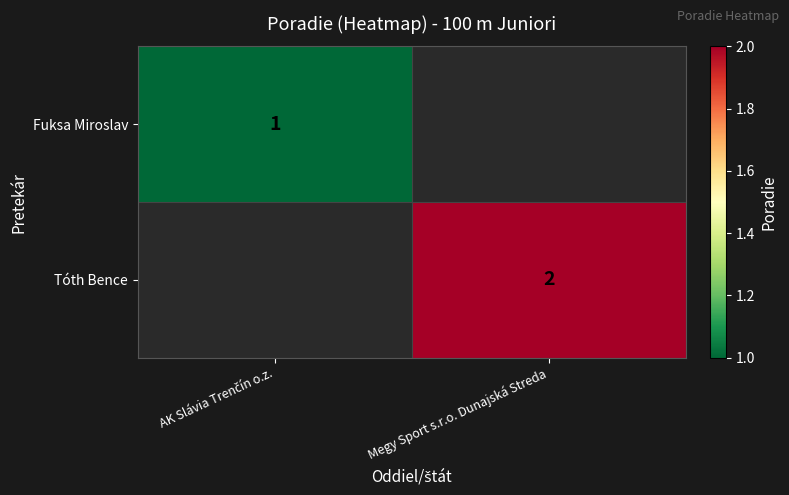

True or false: Tóth Bence has a value of -1 at AK Slávia Trenčín o.z..

False